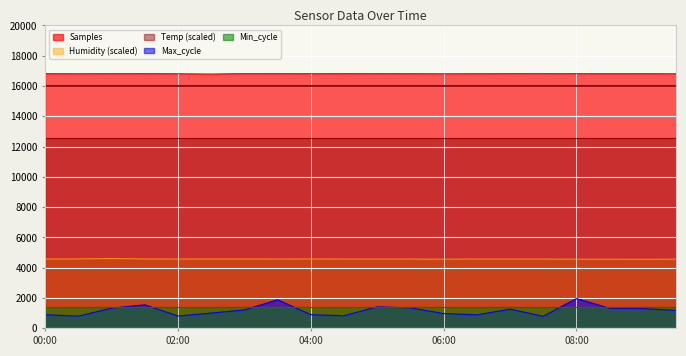

How many interior local peaks does the Humidity series have?

2